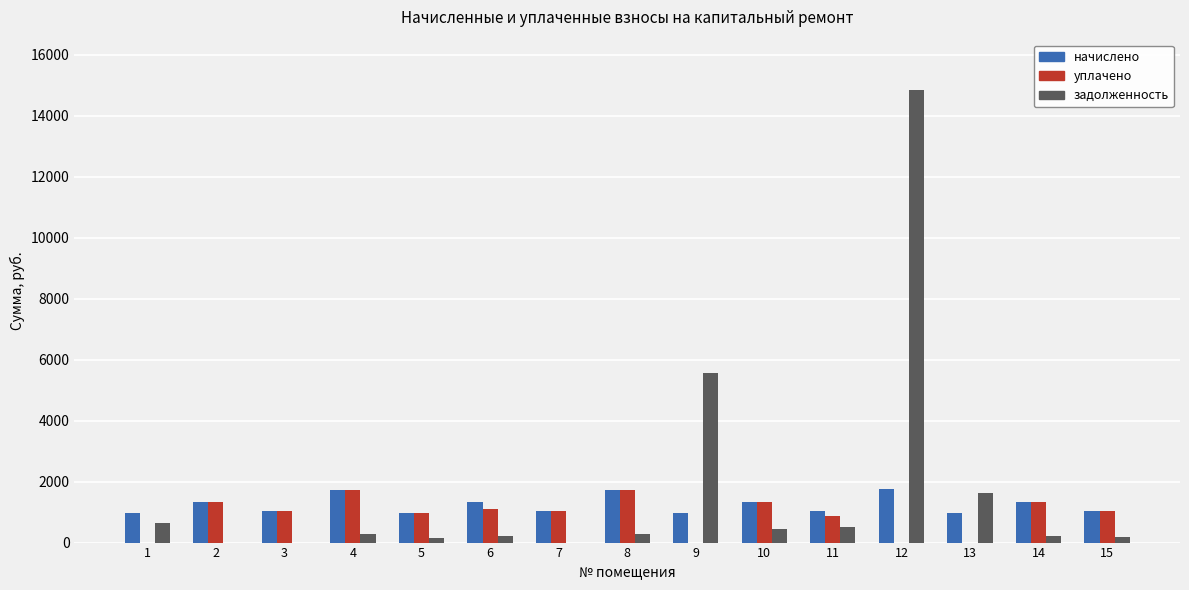

What is the total value across all series at 6?

2671.2